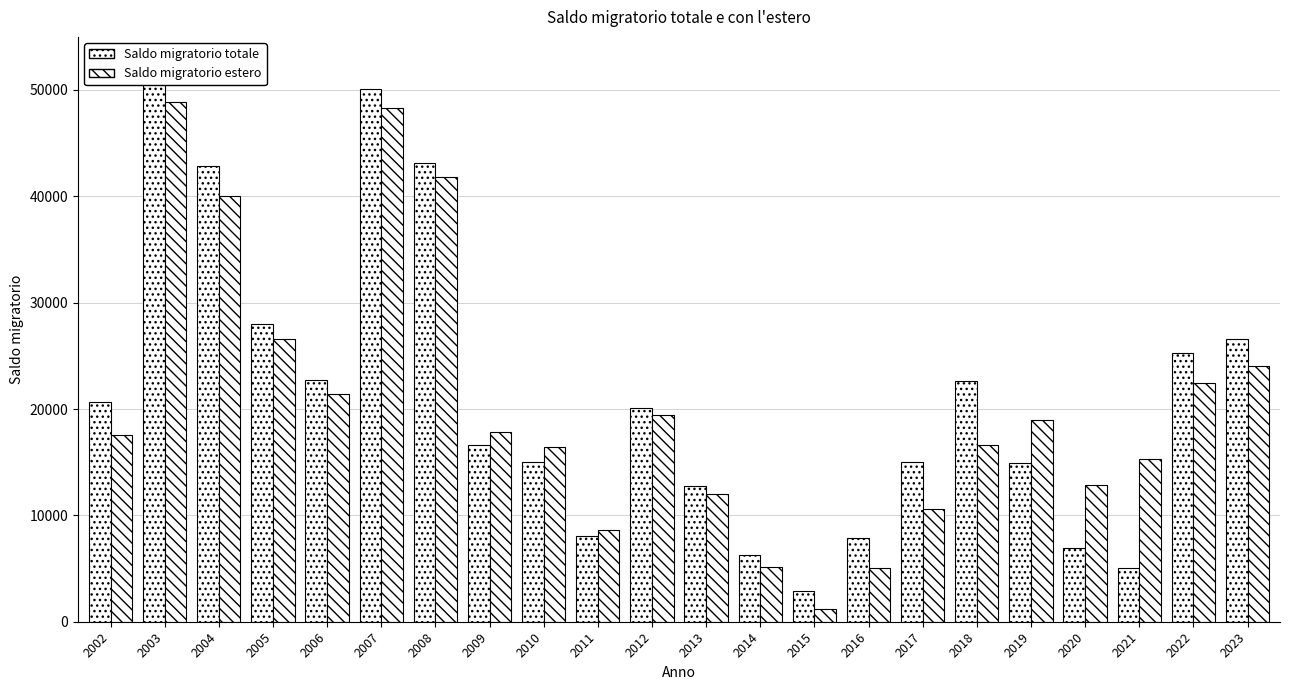

Is the value of Saldo migratorio totale at 2002 greater than the value of Saldo migratorio estero at 2010?

Yes